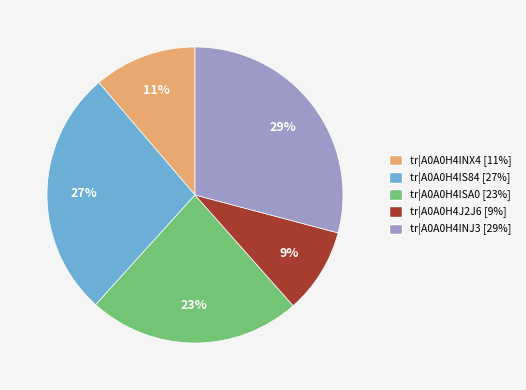

What is the ratio of the value at tr|A0A0H4IS84 to the value at tr|A0A0H4ISA0?

1.2